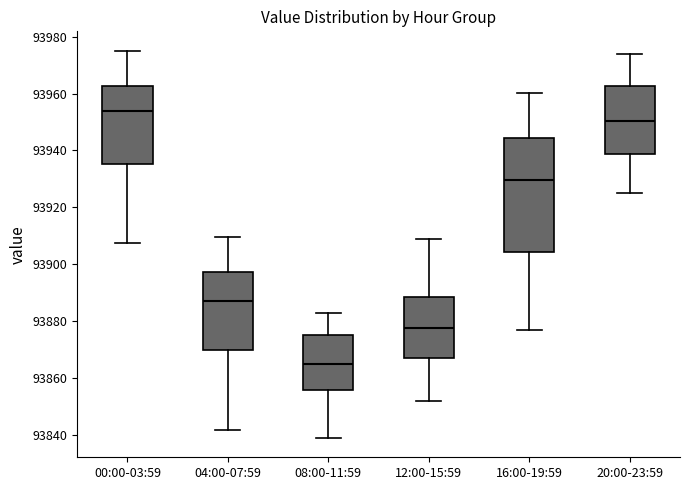

Reading left to right, read every box against the y-axis: the position of its median line, the range the box covers, and the ends of its whiskers. The values are not printed on the chart, so give them approximately, as read against the axis.

00:00-03:59: median 93954, box 93936 to 93962, whiskers 93908 to 93976
04:00-07:59: median 93886, box 93870 to 93898, whiskers 93842 to 93910
08:00-11:59: median 93864, box 93856 to 93876, whiskers 93838 to 93882
12:00-15:59: median 93878, box 93866 to 93888, whiskers 93852 to 93908
16:00-19:59: median 93930, box 93904 to 93944, whiskers 93876 to 93960
20:00-23:59: median 93950, box 93938 to 93962, whiskers 93924 to 93974